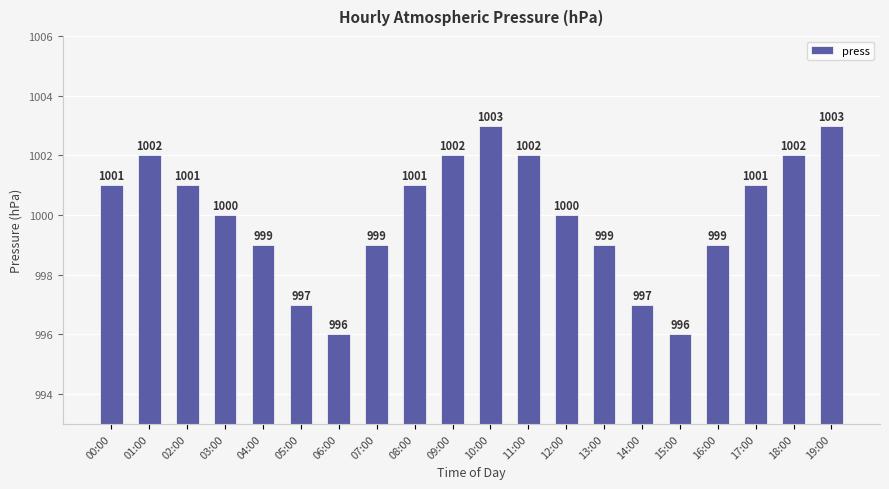

What value does the data have at 12:00?

1000